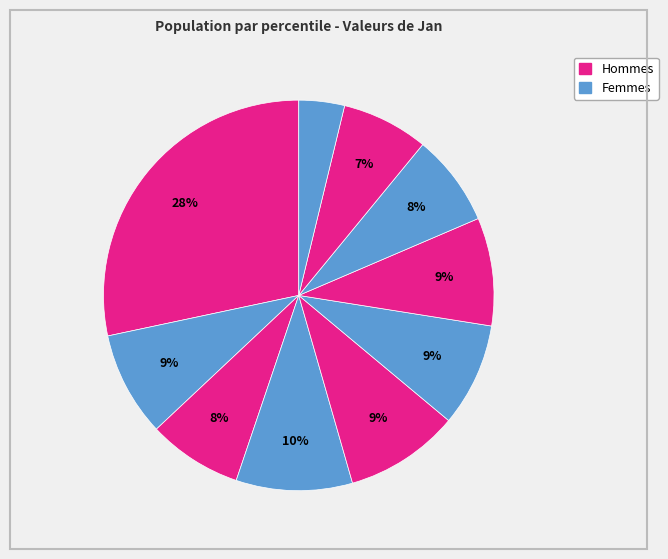

Rank the categories by value from lowest to highest.

pct95, pct85, pct75, pct25, pct55, pct15, pct65, pct45, pct35, pct05